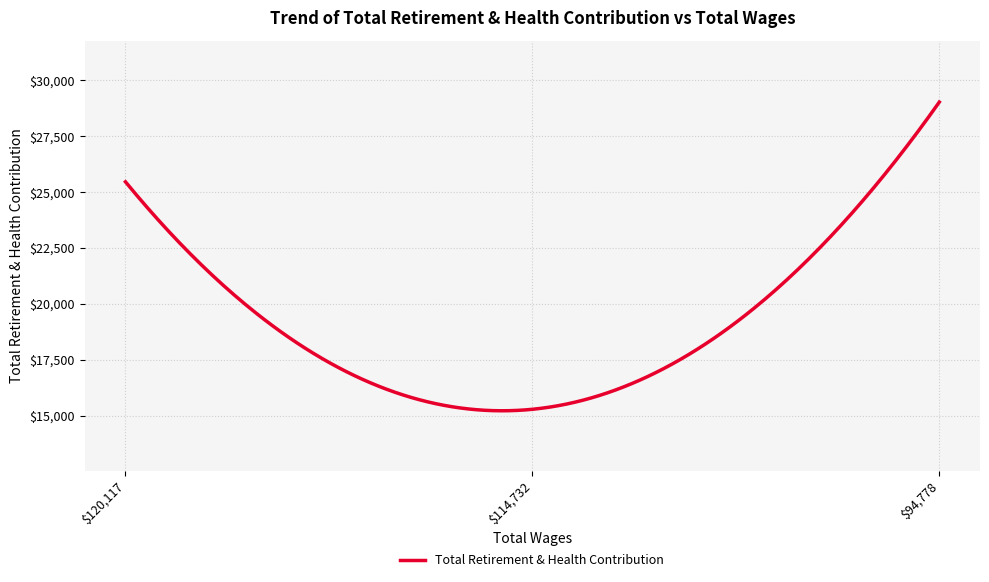

What is the difference between the maximum and minimum values?

13793.4